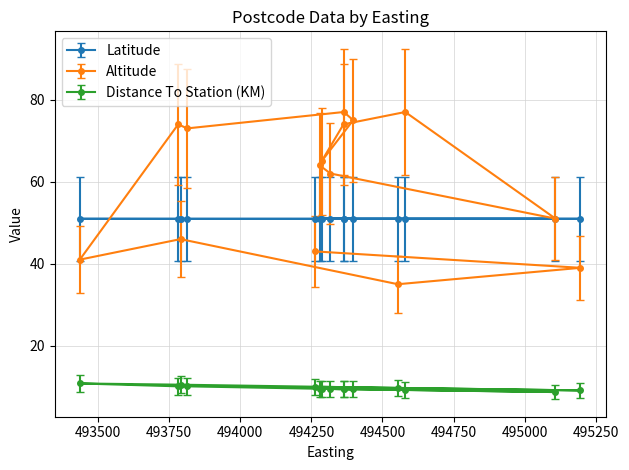

What is the value of the Distance To Station (KM) point at the 10th from the left?

9.4